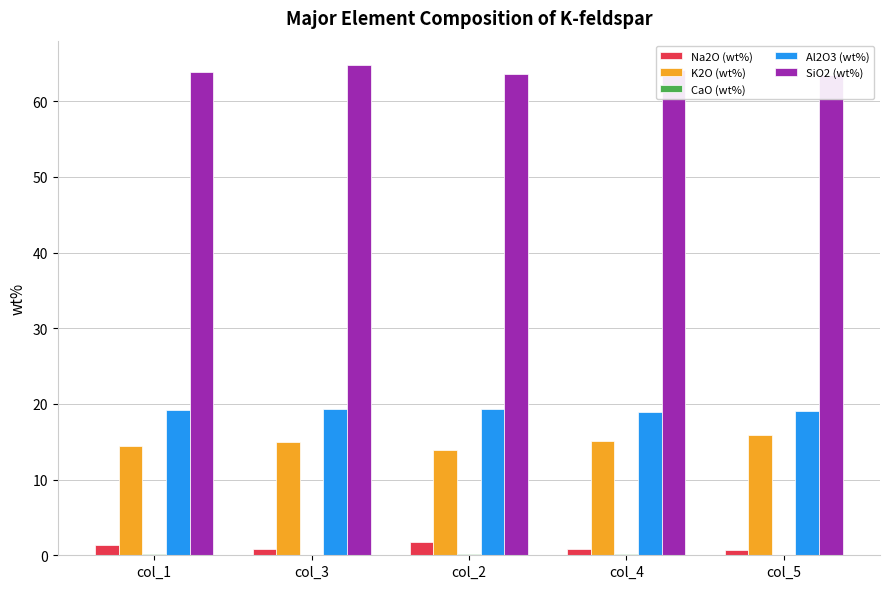

True or false: K2O (wt%) has a value of 24.7 at col_3.

False